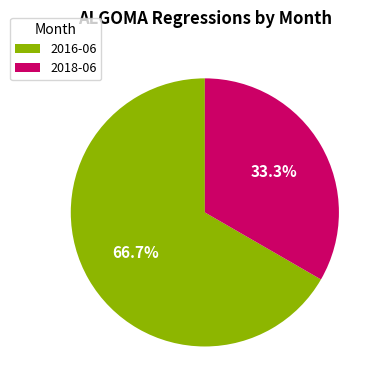

Is the sum of 2018-06 and 2016-06 greater than half?

Yes